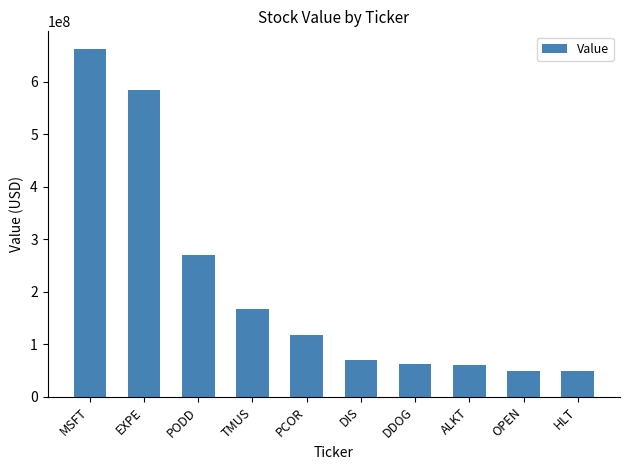

What is the value of the 9th bar from the left?

49330000